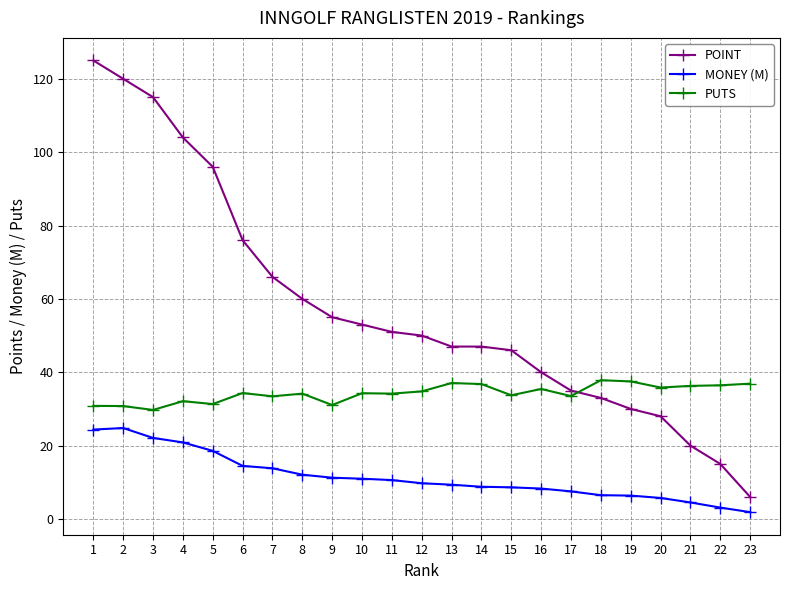

The POINT series shows 100.4 at 7. True or false?

False